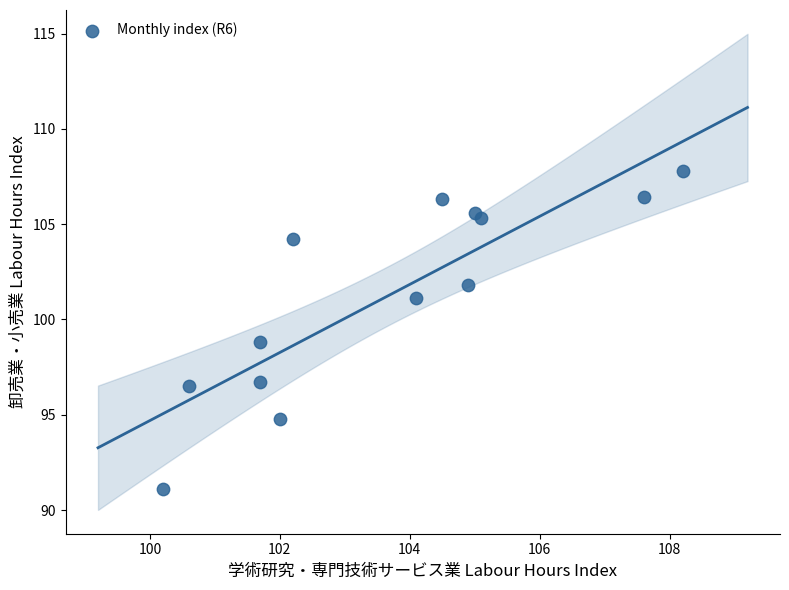

What is the range of Y values (max minus min)?

16.7